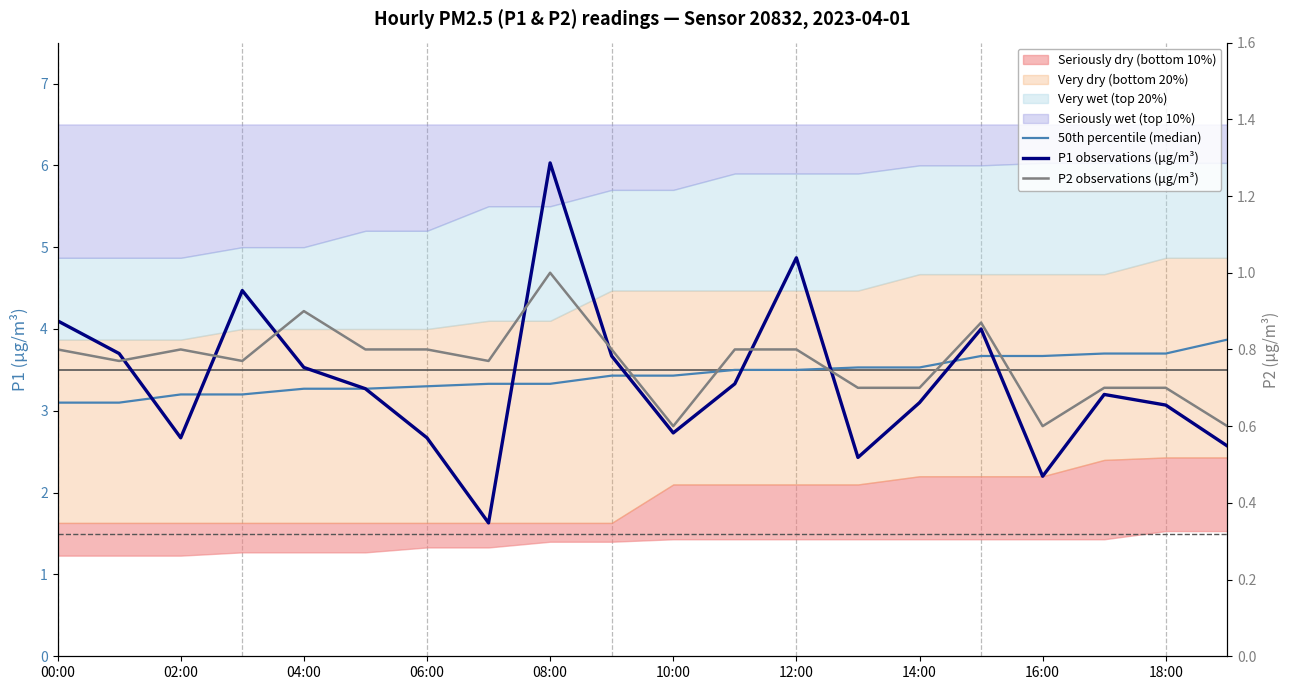

Is this an area chart (filled region under the line)?

No